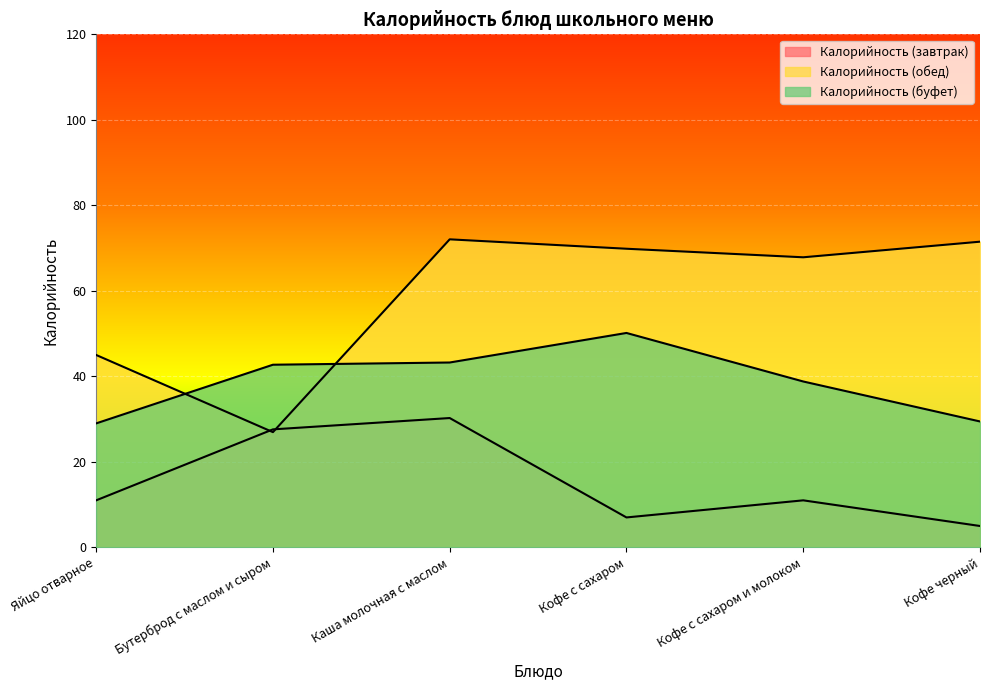

Is the value of Калорийность (завтрак) at Каша молочная с маслом greater than the value of Калорийность (обед) at Яйцо отварное?

No